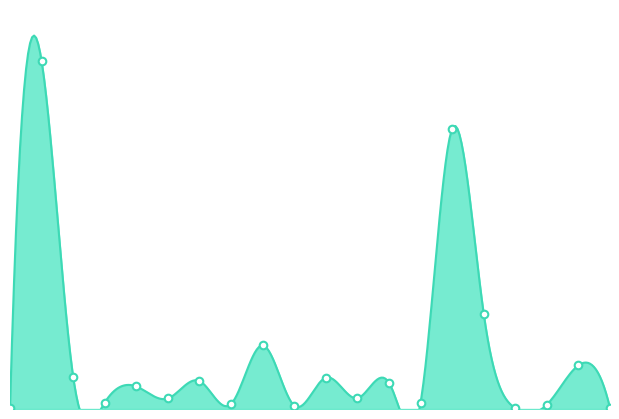

Approximately how many times larger is the value at Bosnie et Herzégovine compared to Belgique?

3.5